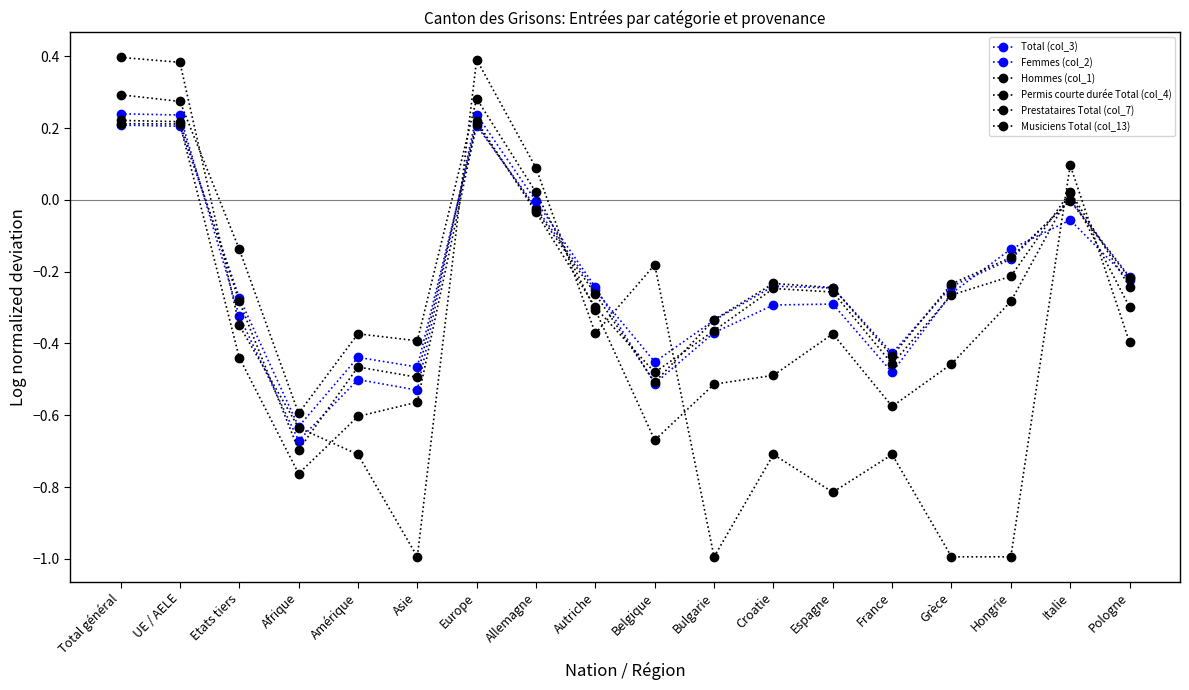

Where is the first local minimum for Hommes (col_1)?

Afrique